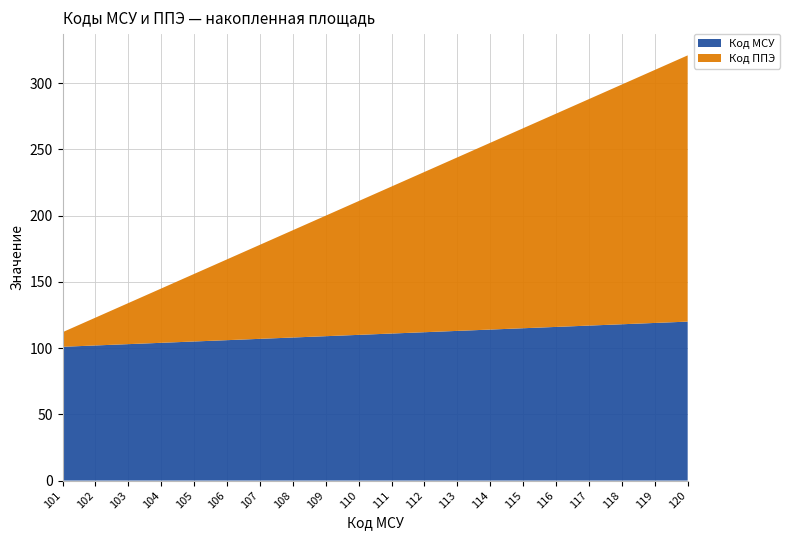

Reading left to right, what are all the values shown in this chart?

Код МСУ: 101	102	103	104	105	106	107	108	109	110	111	112	113	114	115	116	117	118	119	120
Код ППЭ: 11	21	31	41	51	61	71	81	91	101	111	121	131	141	151	161	171	181	191	201